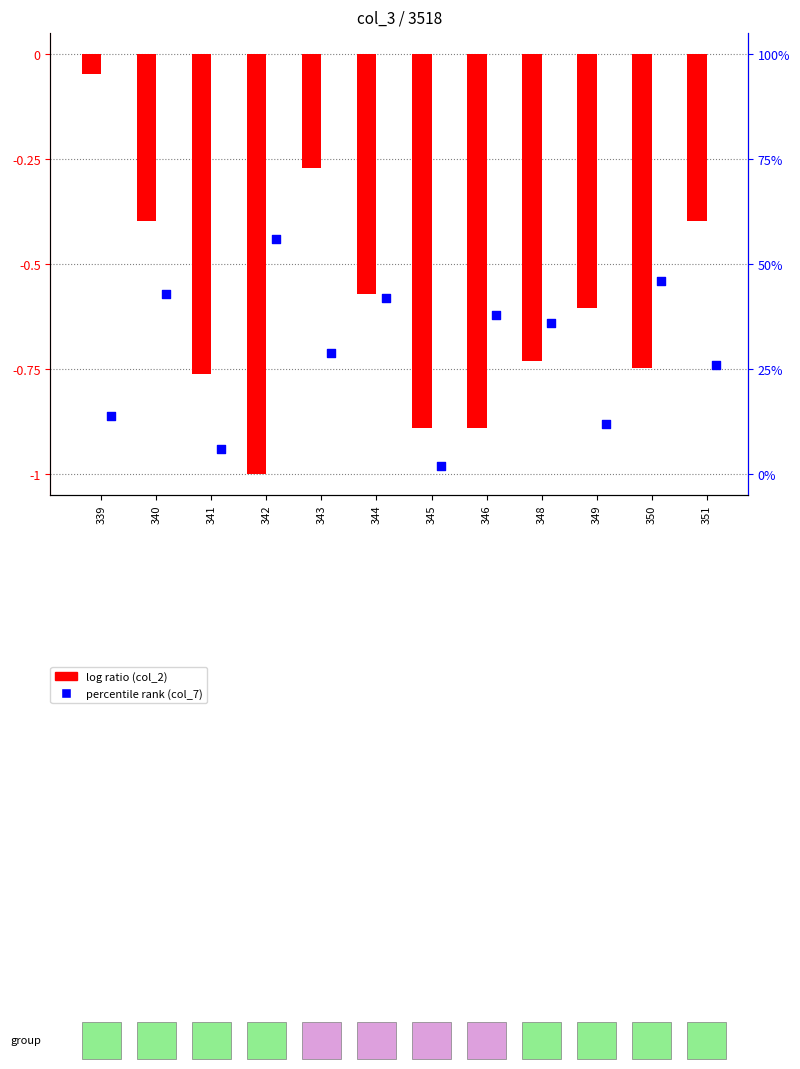

Which series reaches the minimum Y coordinate?

log ratio (col_2 normalized)